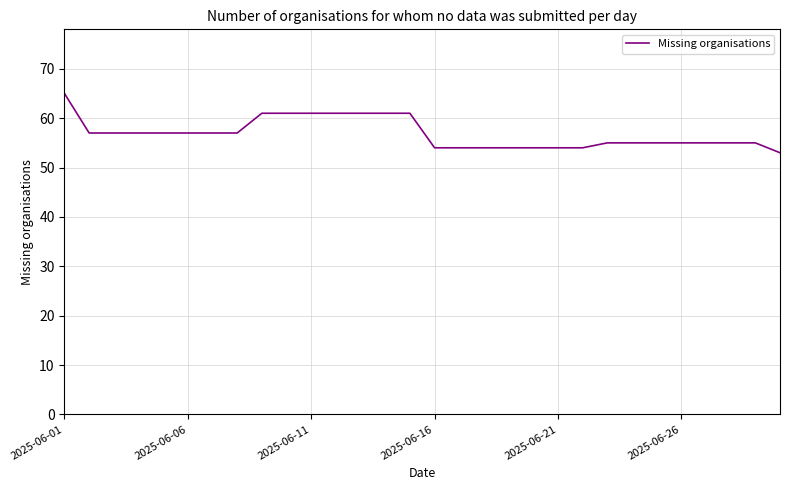

What is the minimum value shown in the chart?

53